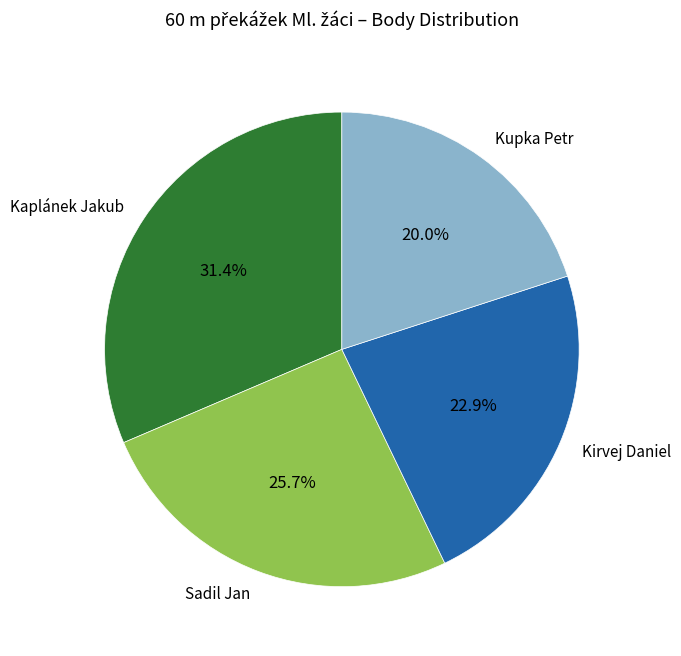

The Kaplánek Jakub slice represents 31% of the pie. True or false?

True